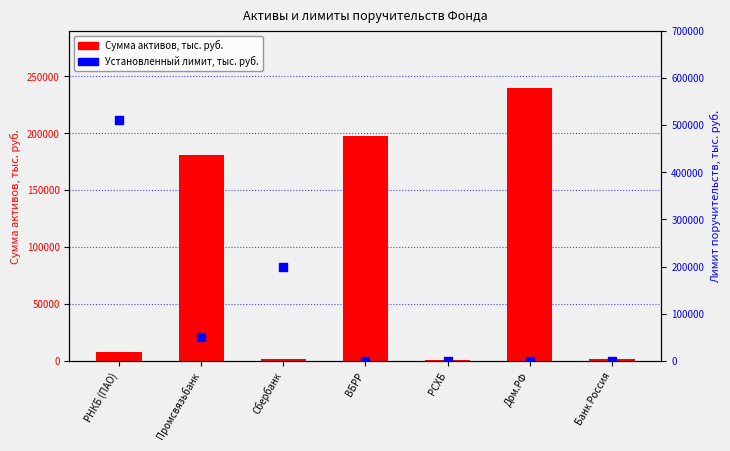

What are all the series names shown in the legend?

Сумма активов, тыс. руб., Установленный лимит, тыс. руб.